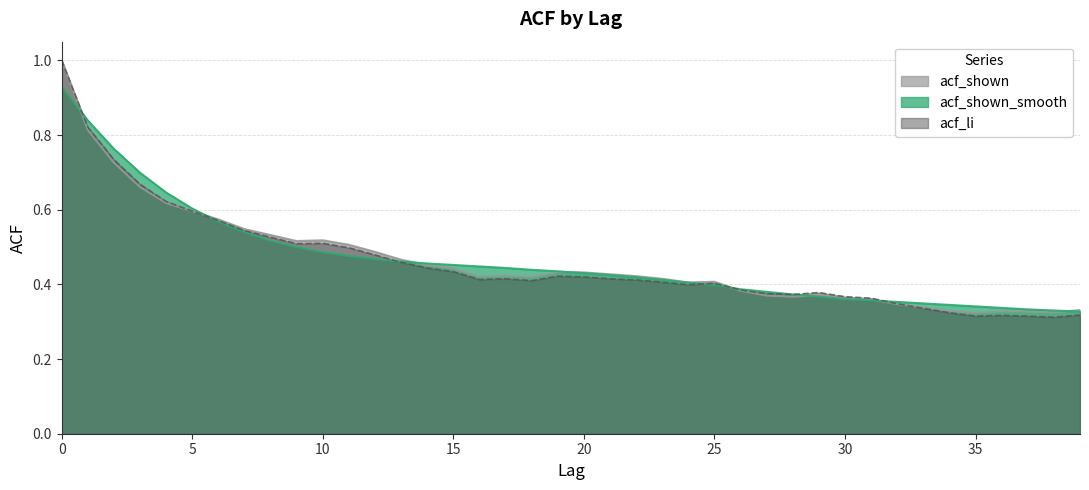

Which series has the widest spread of values?

acf_li